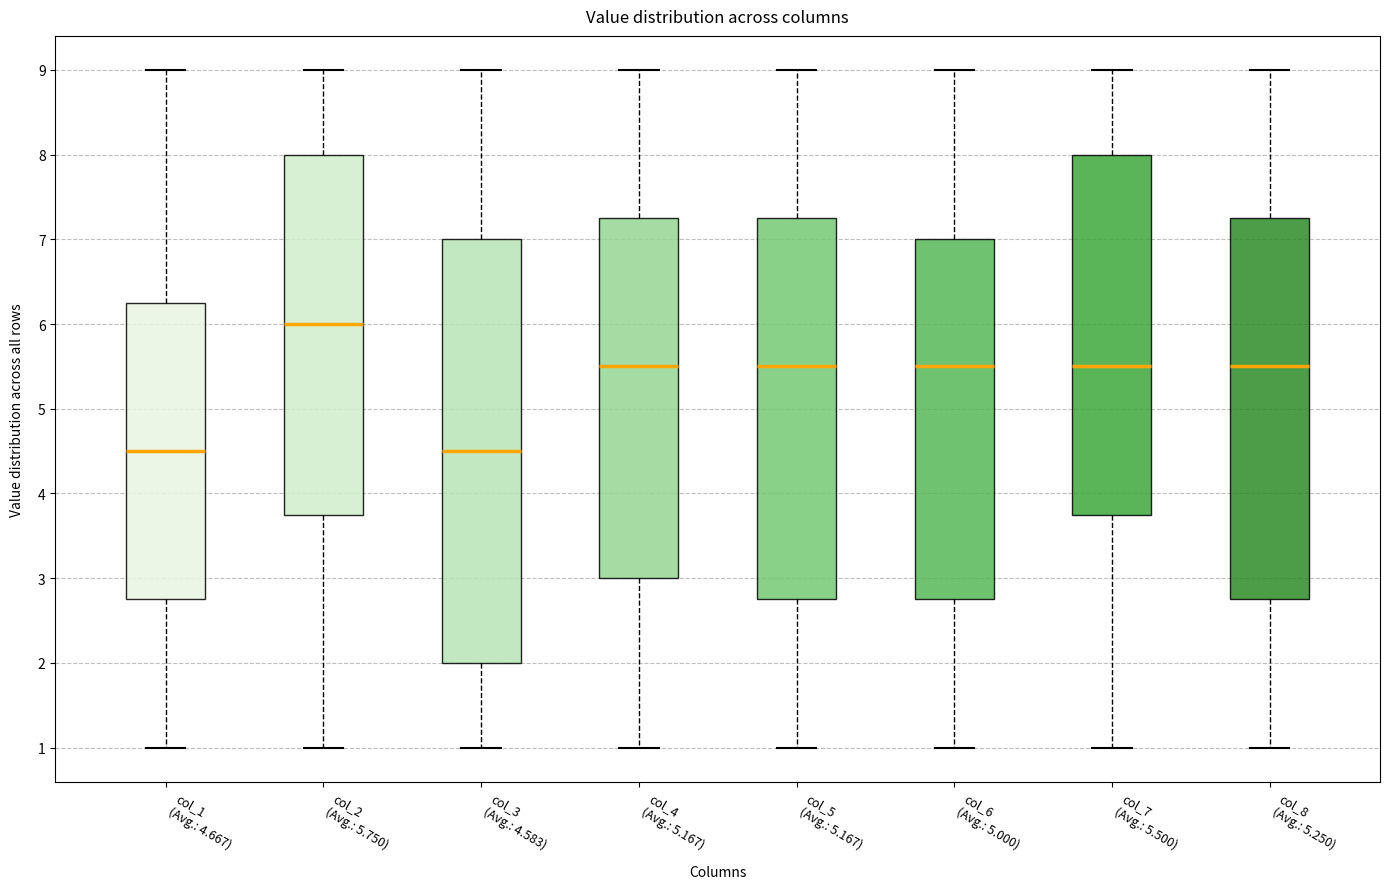

Where is the upper edge of the box for col_2 (Avg.: 5.750) on the y-axis? The values are not printed on the chart, so give them approximately, as read against the axis.

8.0